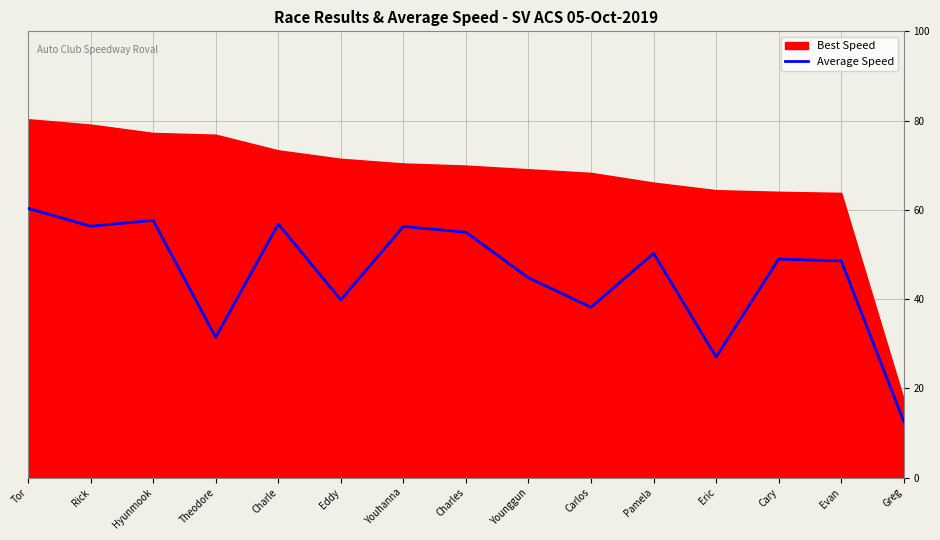

What is the approximate value of Average Speed at Younggun?

44.8